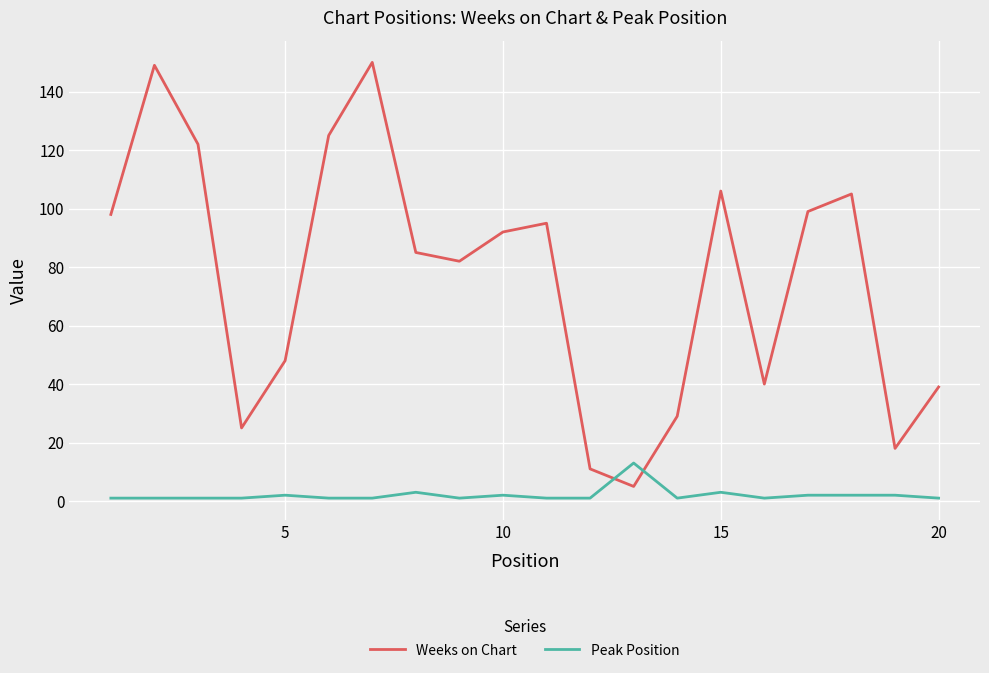

What is the highest value of the Weeks on Chart series?

150